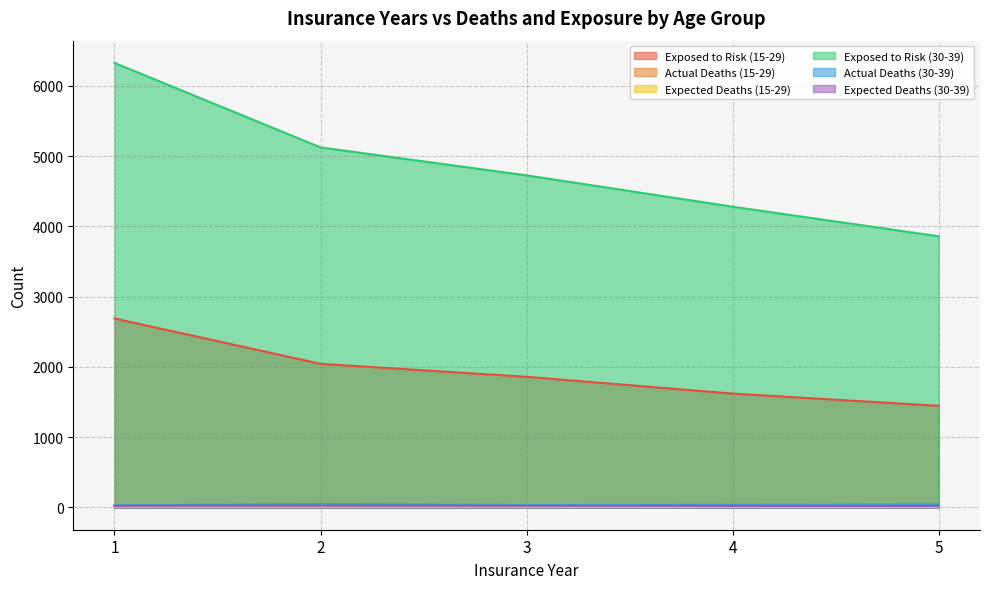

True or false: Expected Deaths (15-29) has more than 2 points higher than both neighbors.

False